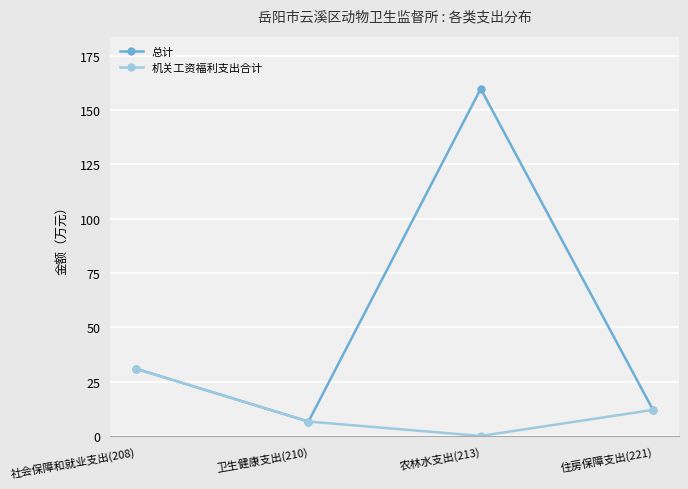

What is the sum of all 总计 values?

209.3